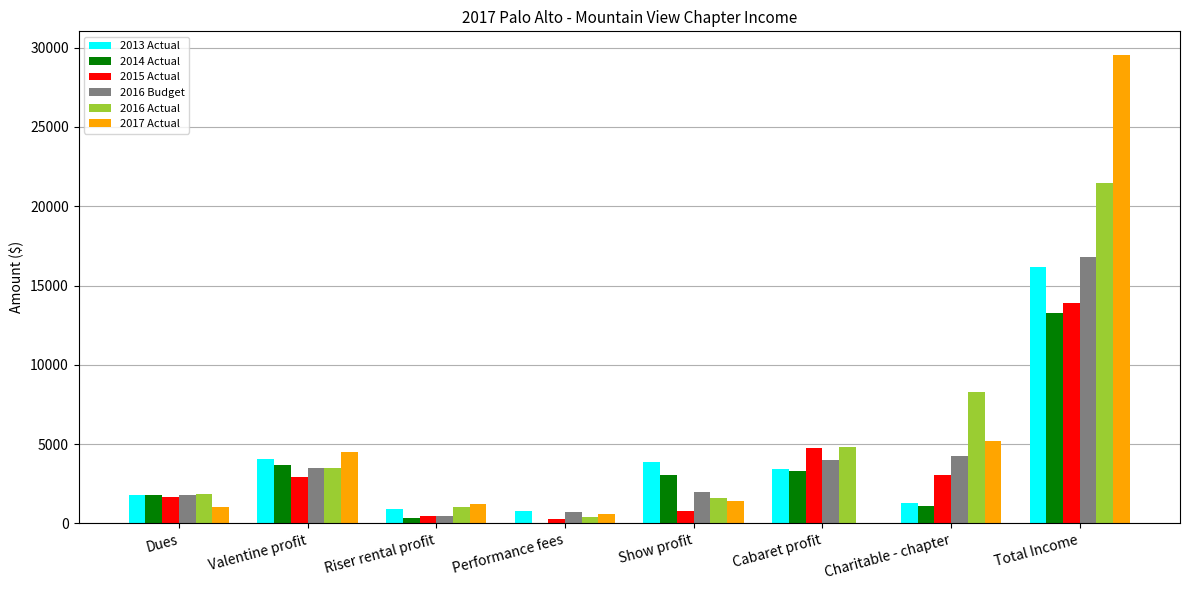

What is the greatest value displayed?

29554